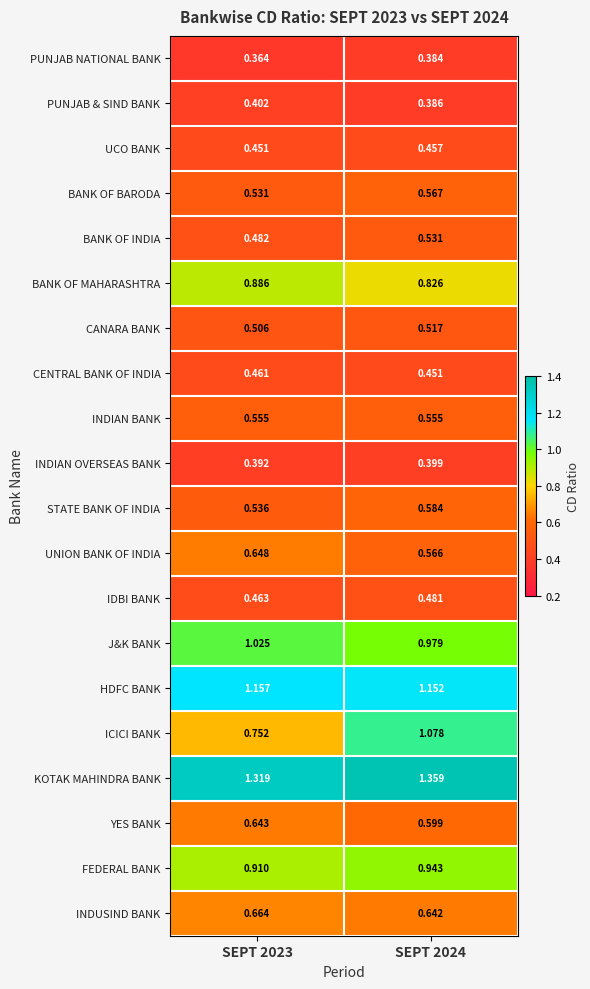

Which series has the widest spread of values?

ICICI BANK